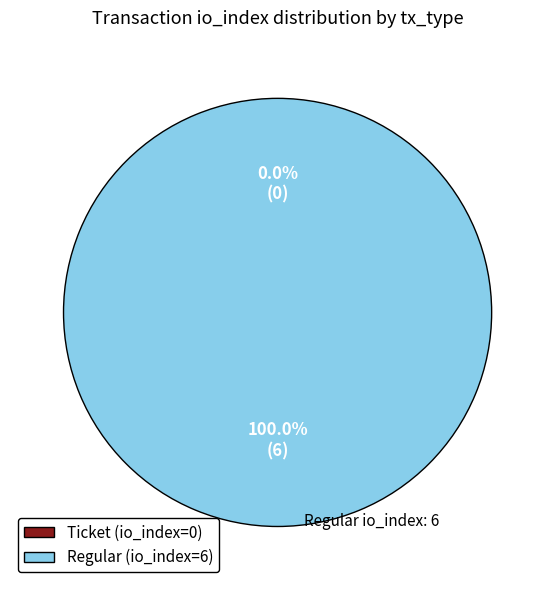

Which slice is the smallest?

Ticket (io_index=0)